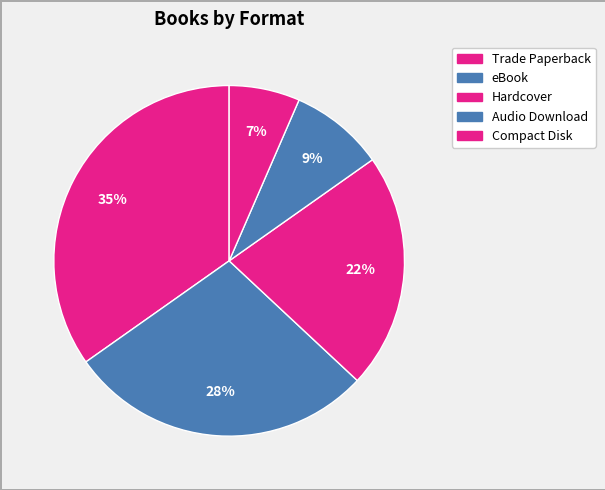

What is the largest slice in the pie chart?

Hardcover